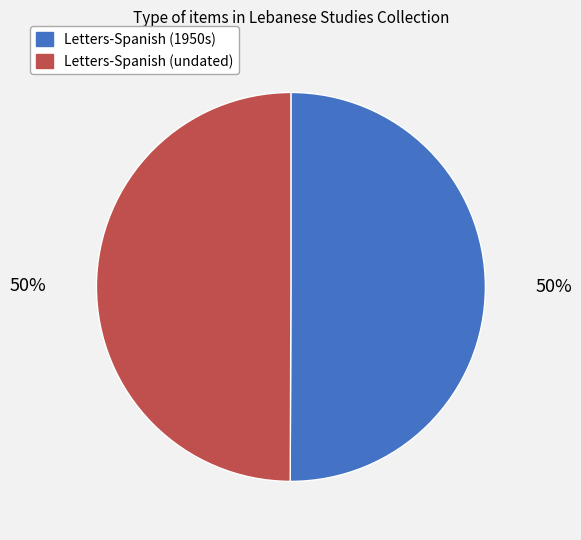

To the nearest percent, what is the average slice percentage?

50%